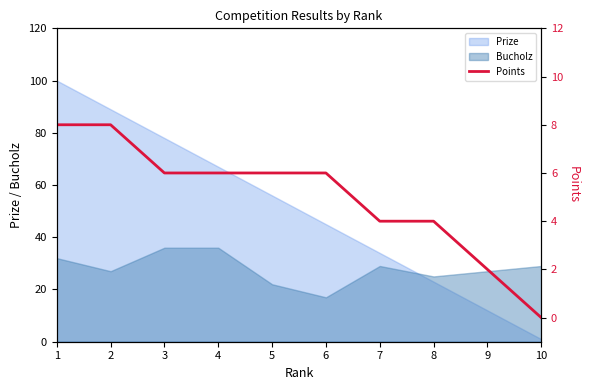

Count the values in the range 4 to 6.

6